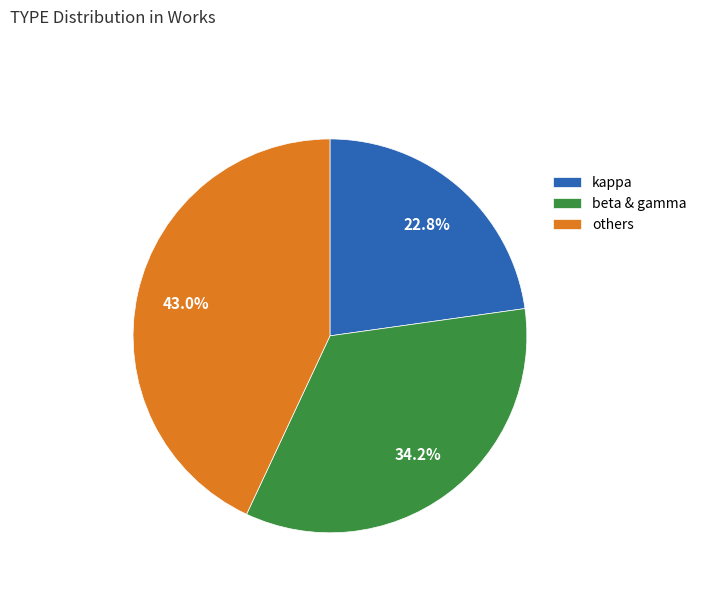

To the nearest percent, what is the difference between the largest and smallest slice percentages?

20%